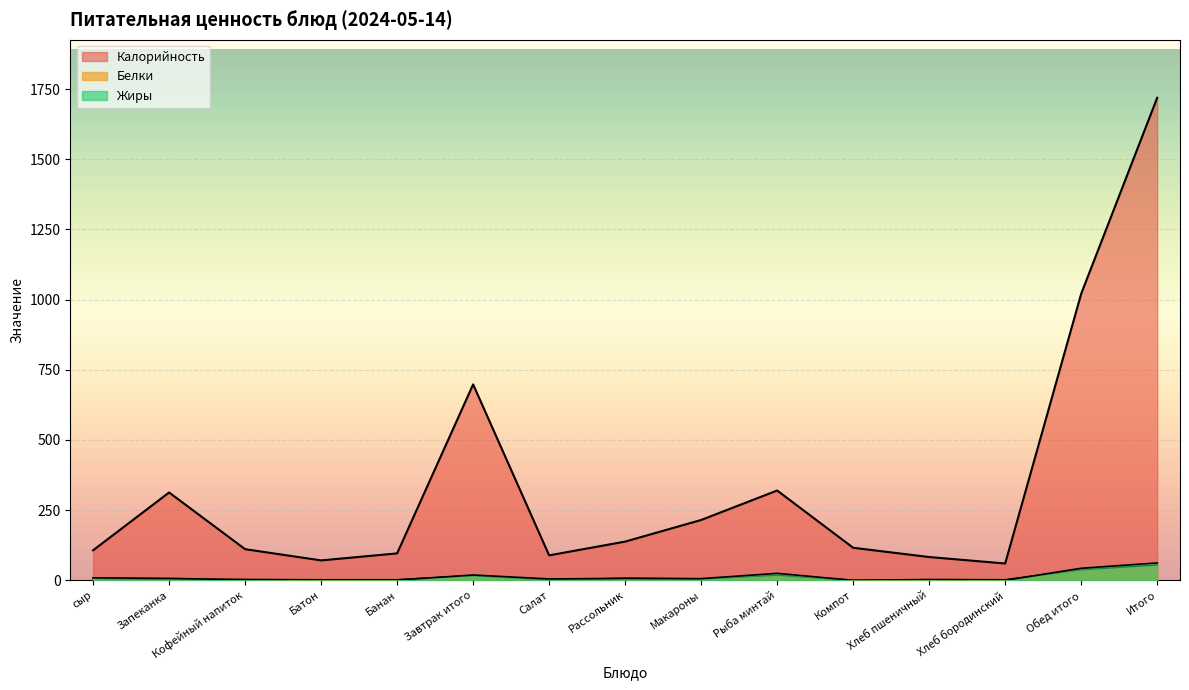

In Жиры, how many points are higher than both neighbors (excluding endpoints)?

3